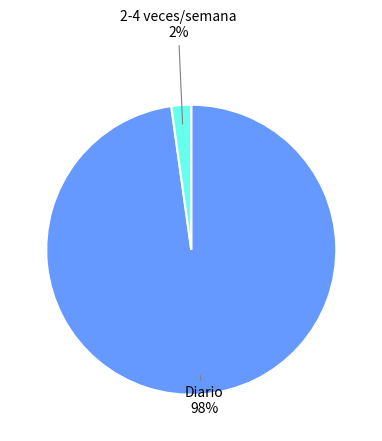

Which slice is the largest?

Diario